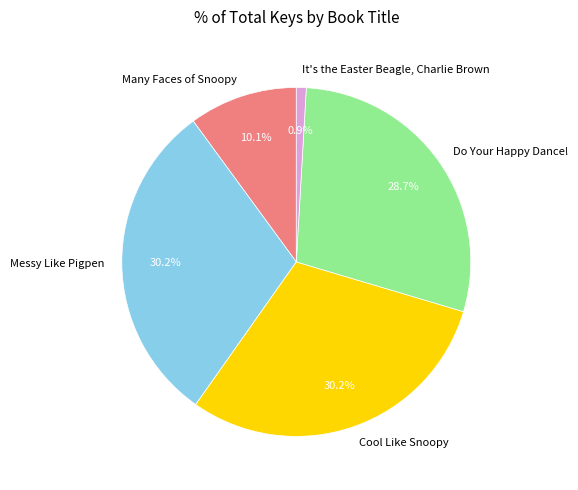

To the nearest percent, what percentage of the pie is Messy Like Pigpen?

30%